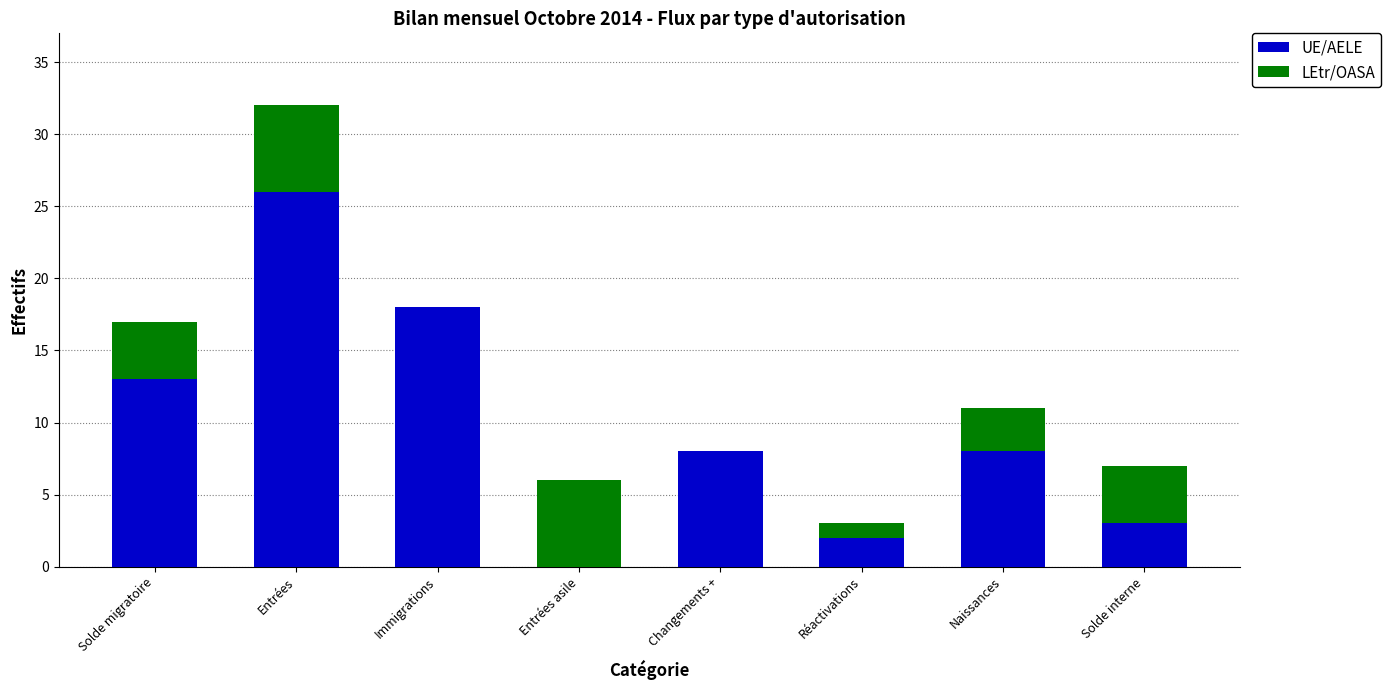

What is the sum of all UE/AELE values?

78